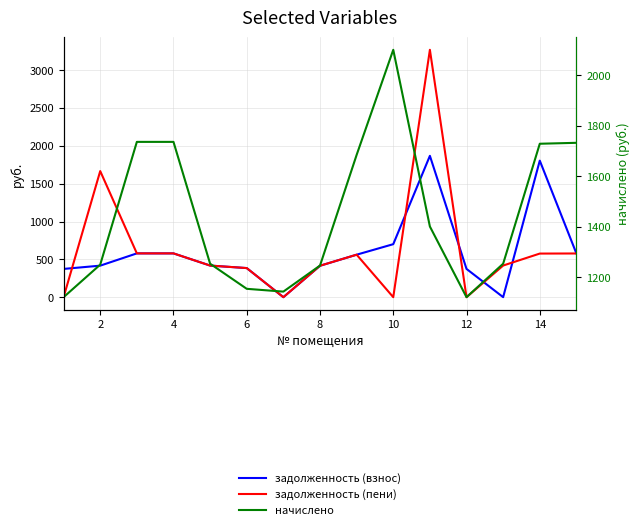

What is the value of the задолженность (взнос) point at the 2nd from the left?

416.6